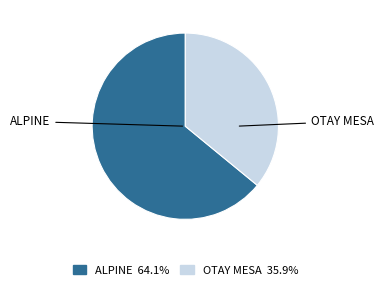

Is there a majority slice in this chart?

Yes